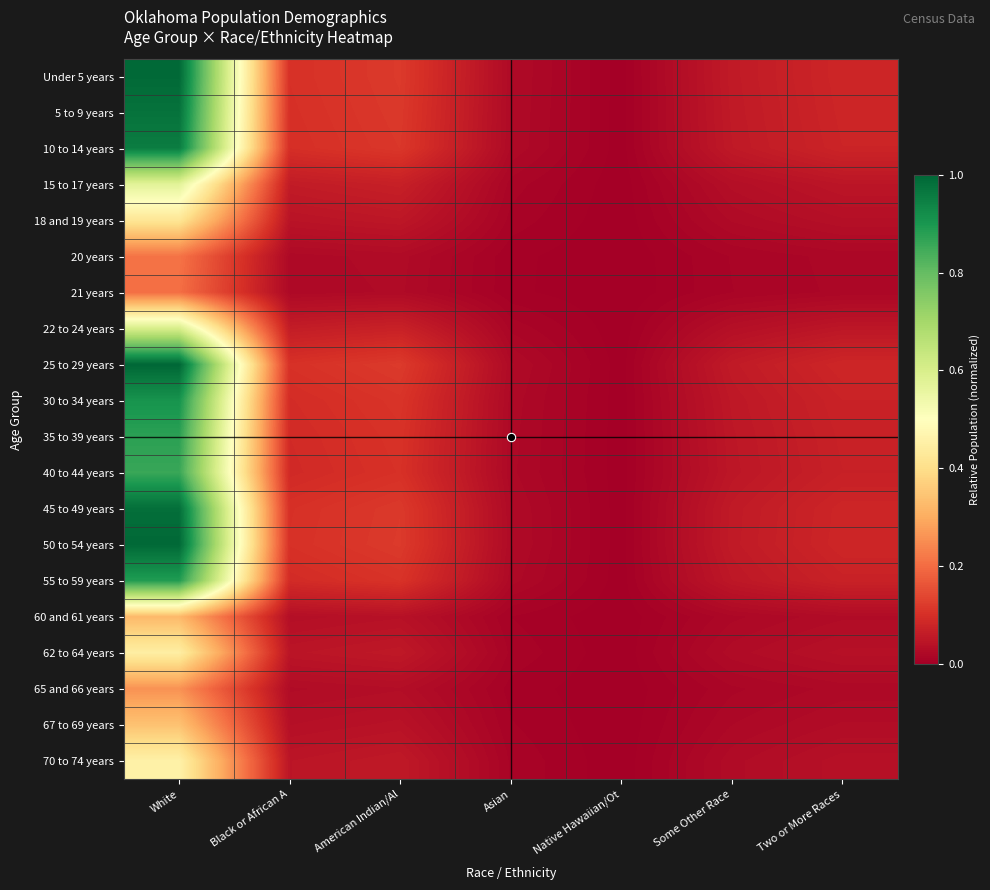

At White, list the series in order from largest to smallest.

25 to 29 years, 50 to 54 years, Under 5 years, 45 to 49 years, 5 to 9 years, 10 to 14 years, 30 to 34 years, 55 to 59 years, 35 to 39 years, 40 to 44 years, 22 to 24 years, 15 to 17 years, 70 to 74 years, 62 to 64 years, 18 and 19 years, 67 to 69 years, 60 and 61 years, 65 and 66 years, 20 years, 21 years